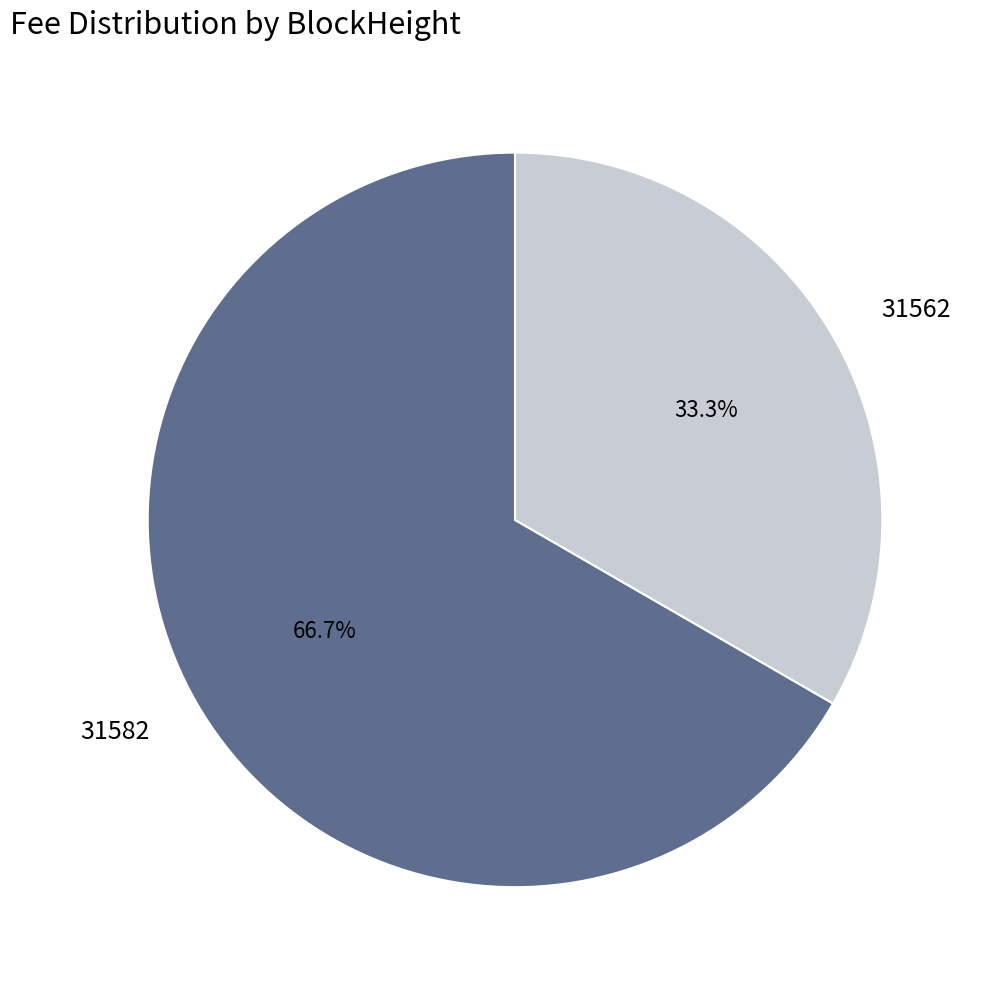

To the nearest percent, what is the difference between the 31582 and 31562 slice percentages?

33%